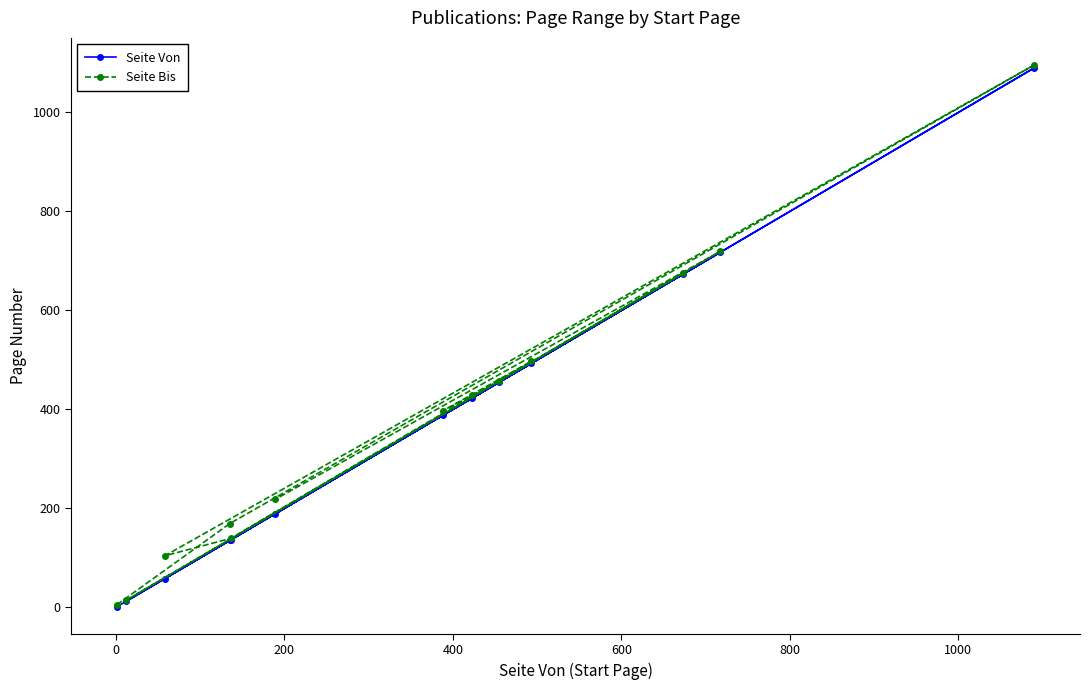

What is the maximum value for Seite Bis?

1096